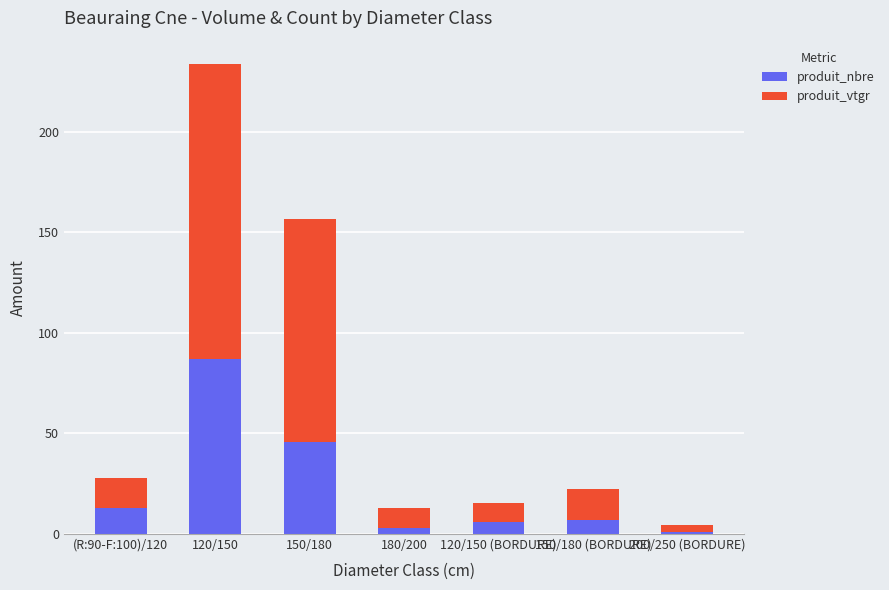

How many bars are there in total?

7